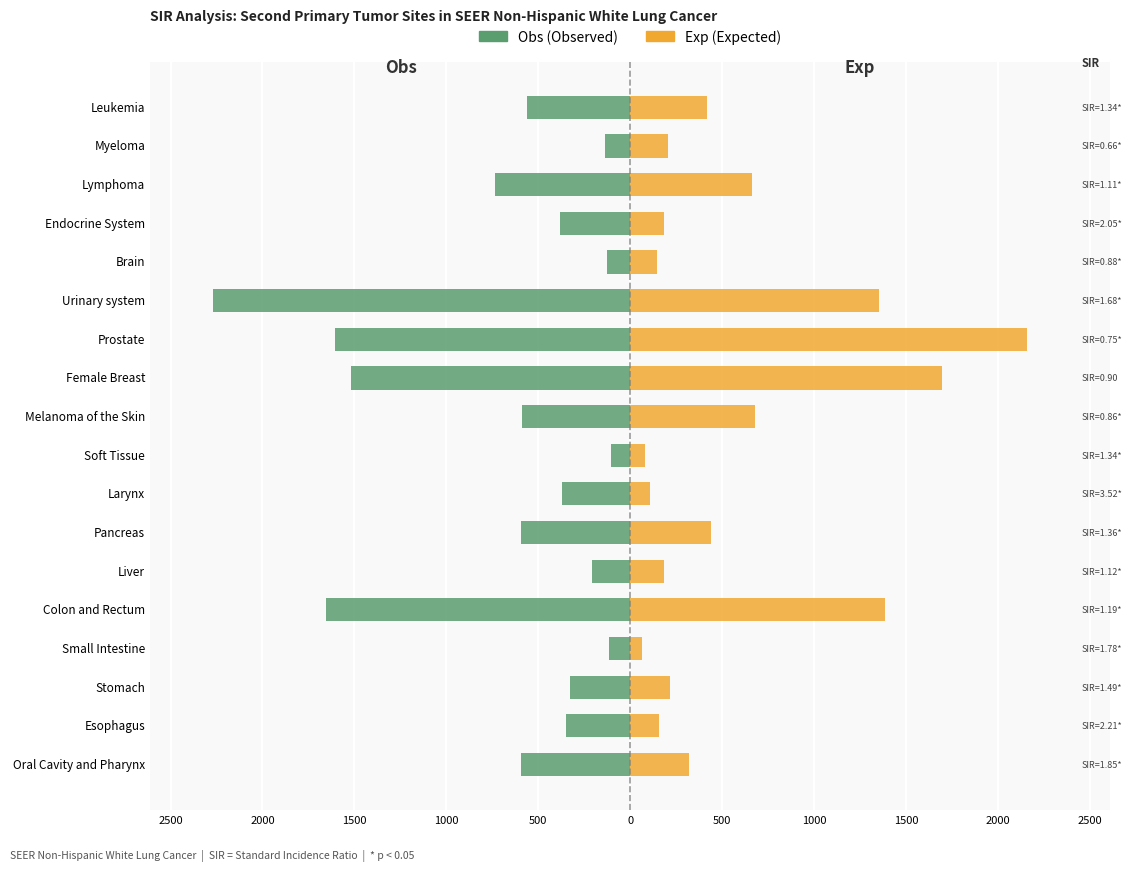

What is the difference between the second highest and second lowest values in the Obs series?

1542